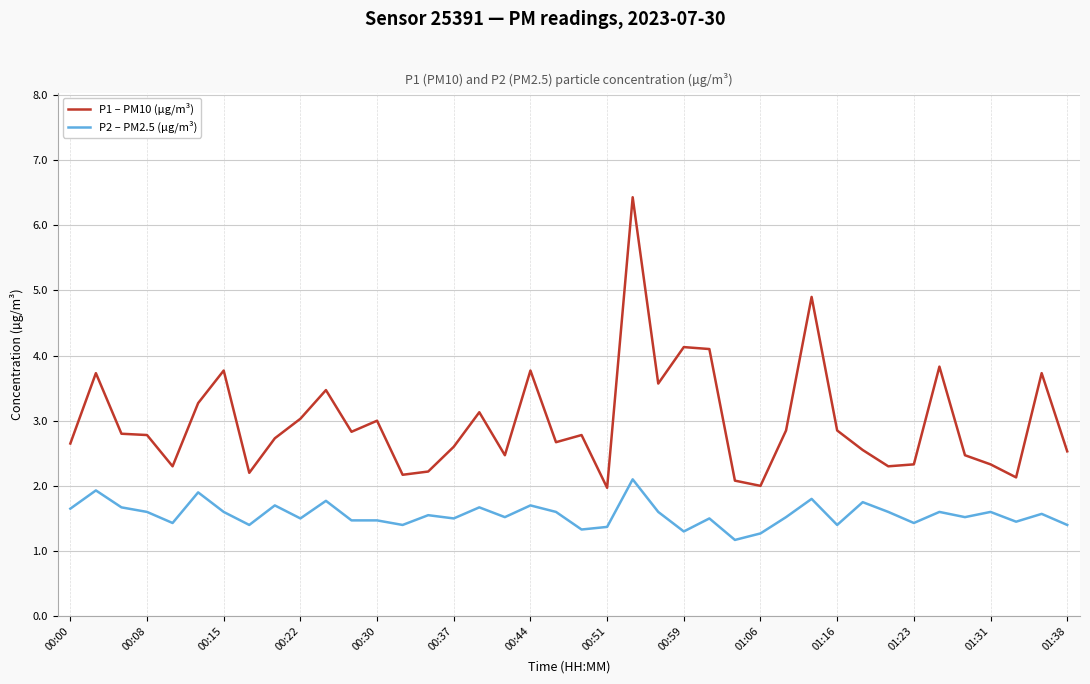

What is the greatest value displayed?

6.4